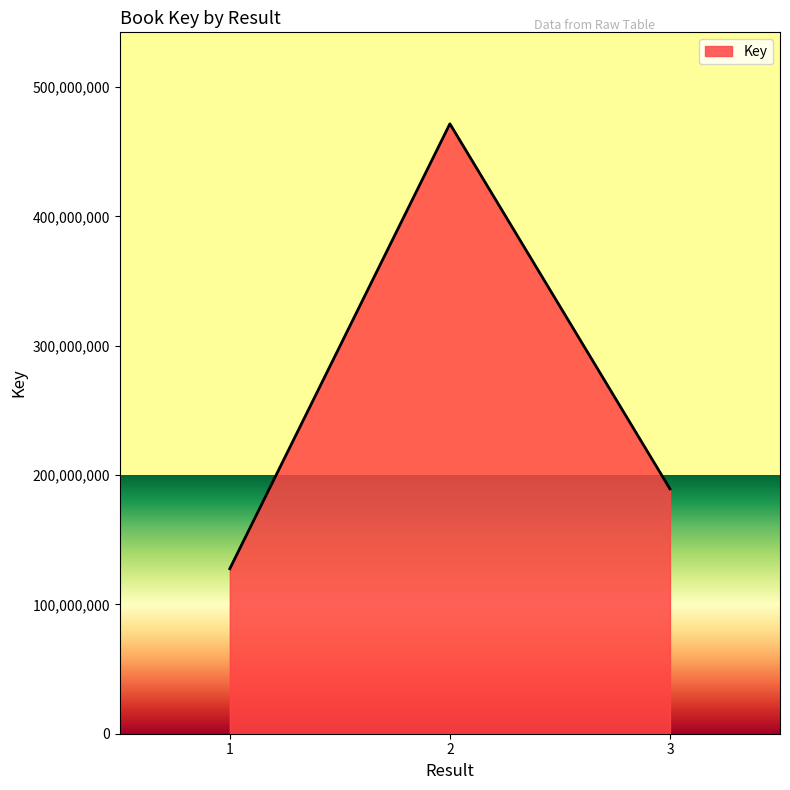

What is the sum of all values?

788346467